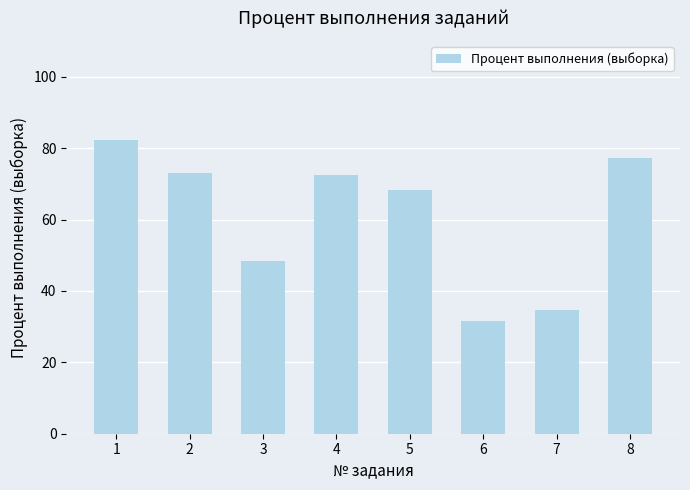

What is the sum of all values?

487.8